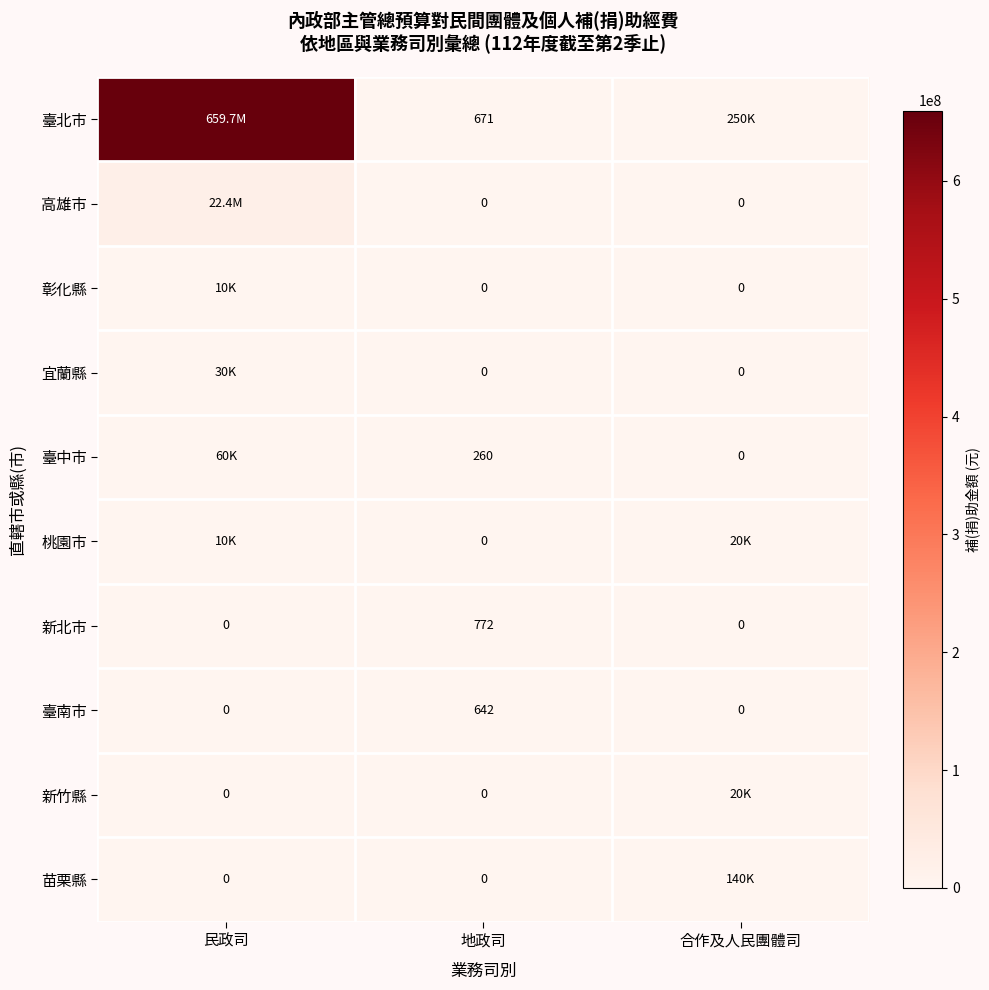

What is the total value across all series at 合作及人民團體司?

430000